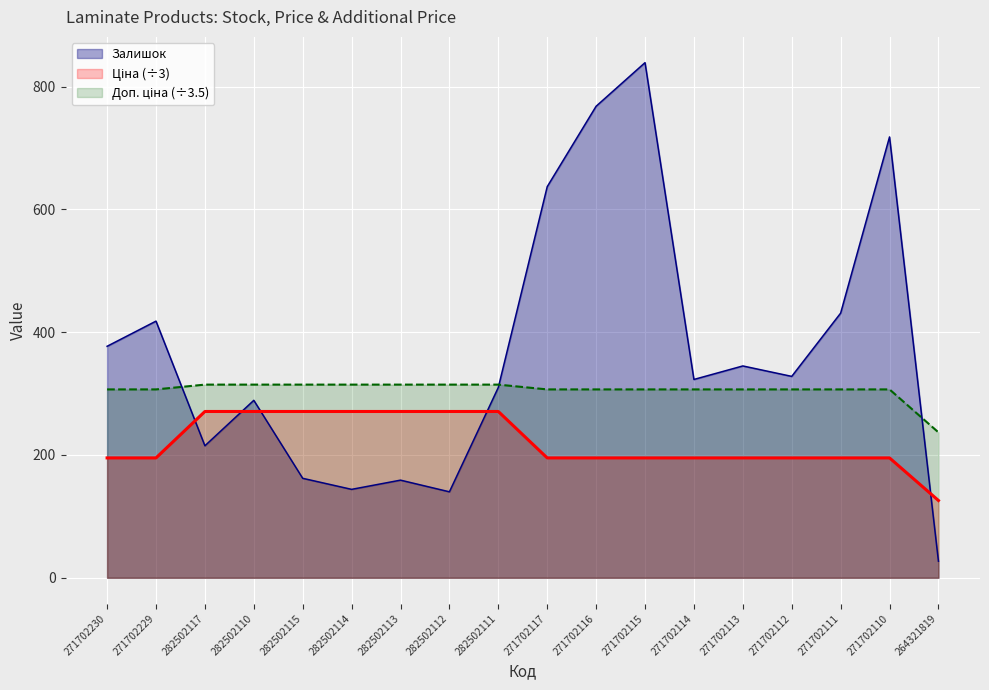

True or false: Залишок and Доп. ціна intersect in this chart.

True